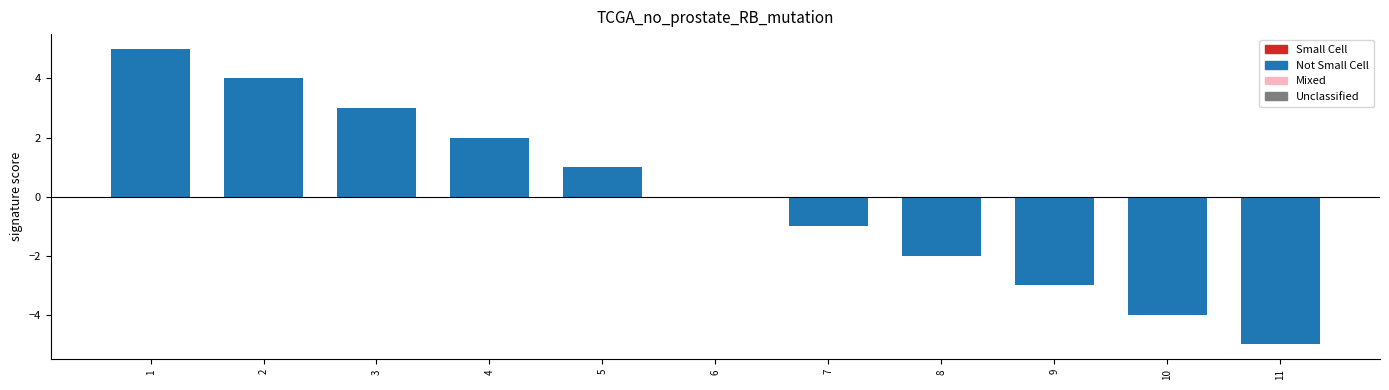

Are the bars grouped side by side (vs. stacked)?

No